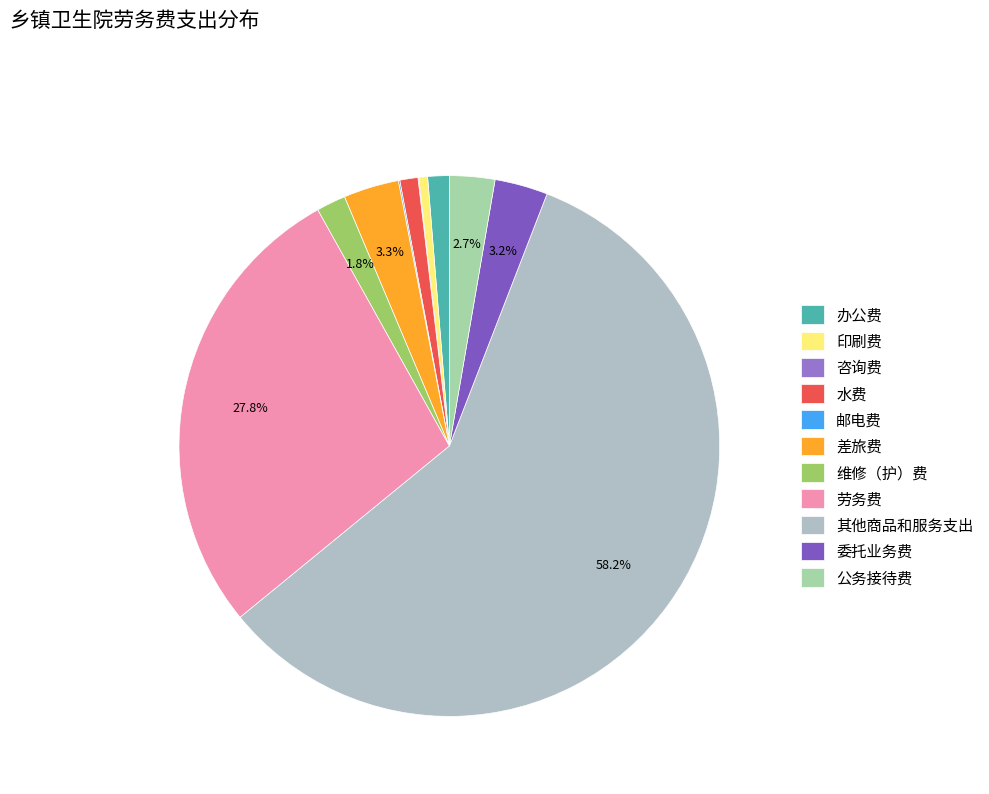

How many slices are in this pie chart?

11